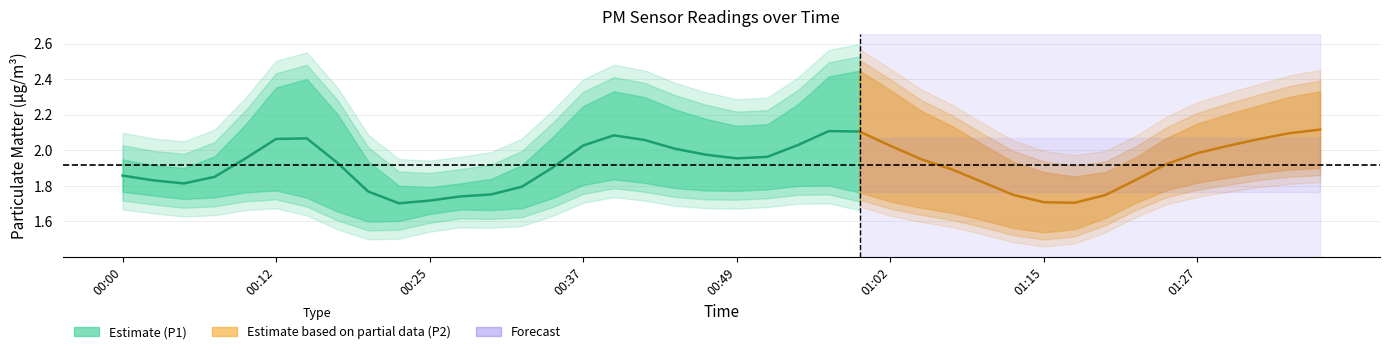

What is the minimum value for P1?

1.6